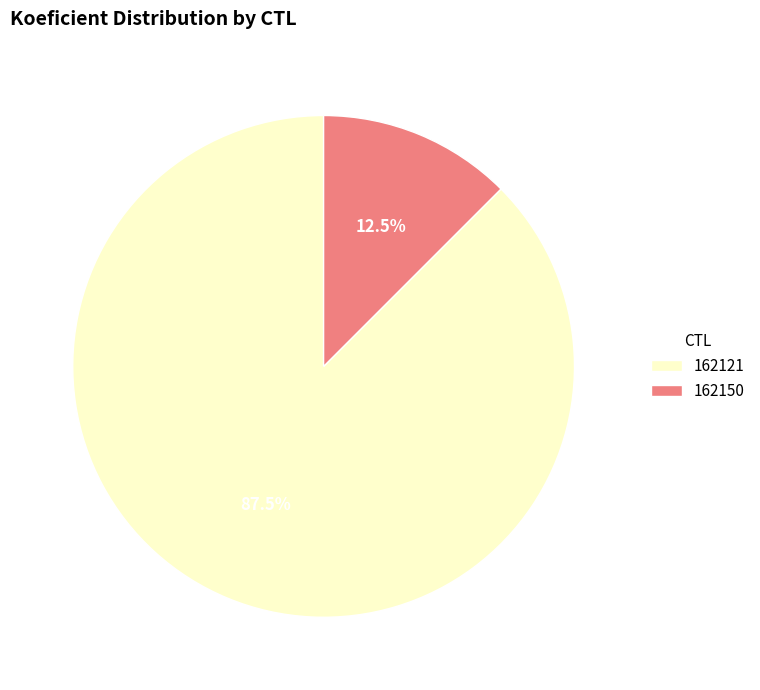

Between 162121 and 162150, which is larger?

162121